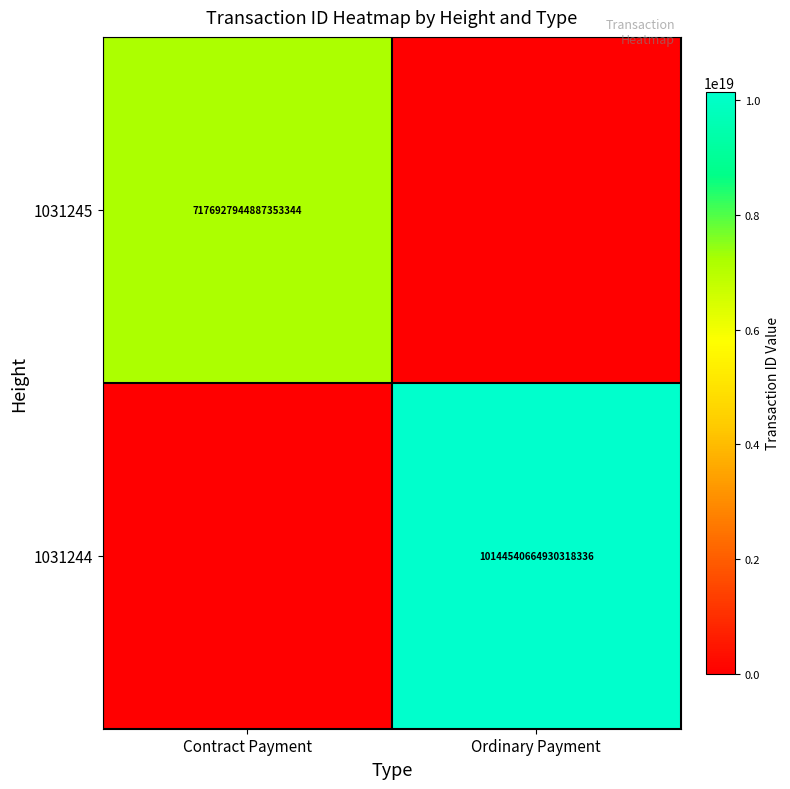

The value of 1031244 at Ordinary Payment is 18078071295917836288. True or false?

False